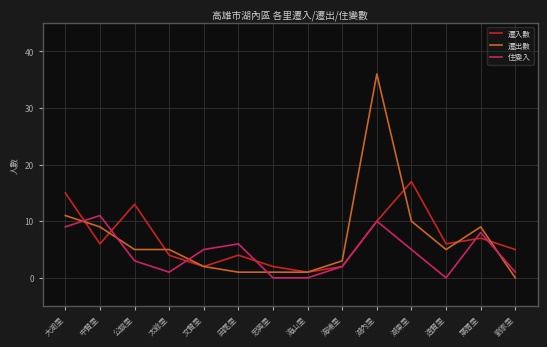

What is the highest value of the 遷出數 series?

36